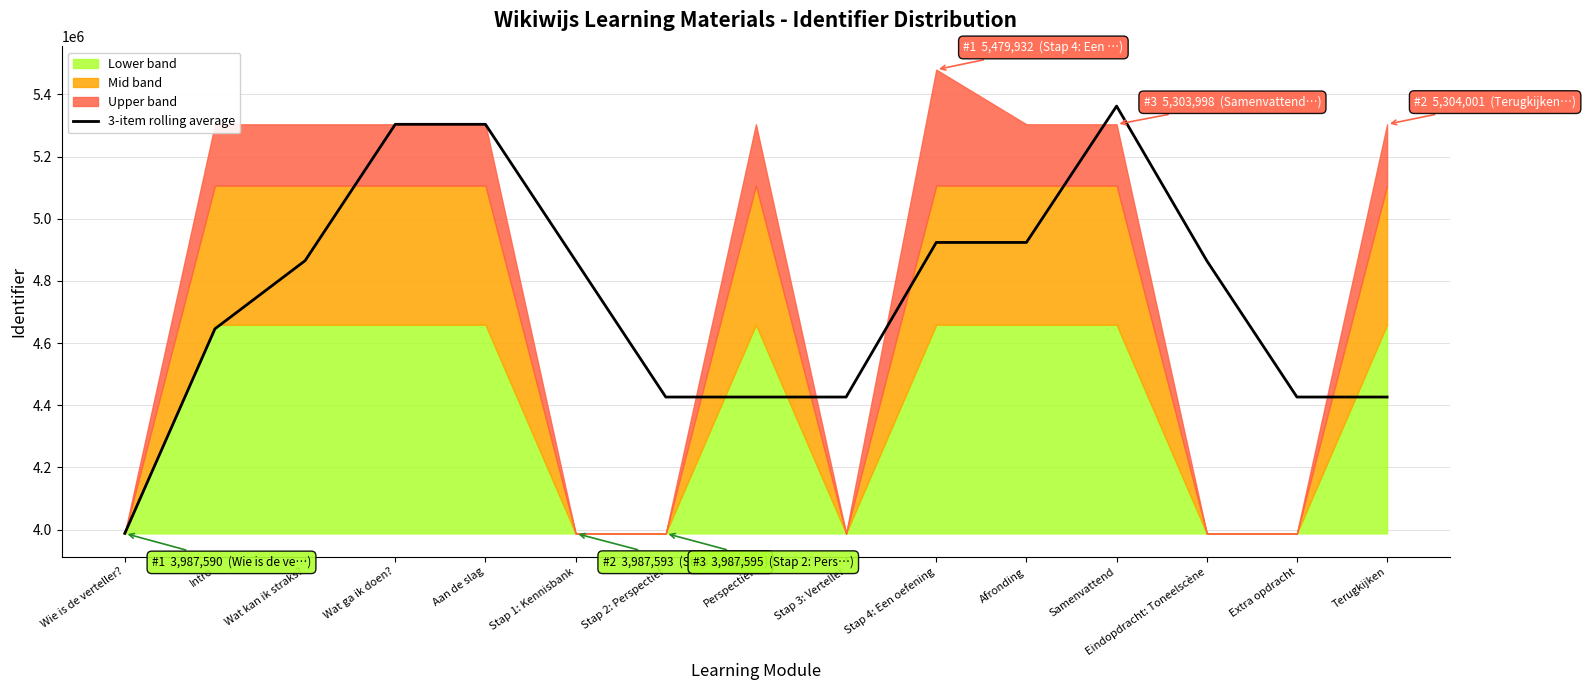

List the labels in order of value, smallest first.

Wie is de verteller?, Stap 2: Perspectief, Perspectief, Stap 3: Verteller, Extra opdracht, Terugkijken, Intro, Wat kan ik straks?, Stap 1: Kennisbank, Eindopdracht: Toneelscène, Stap 4: Een oefening, Afronding, Wat ga ik doen?, Aan de slag, Samenvattend